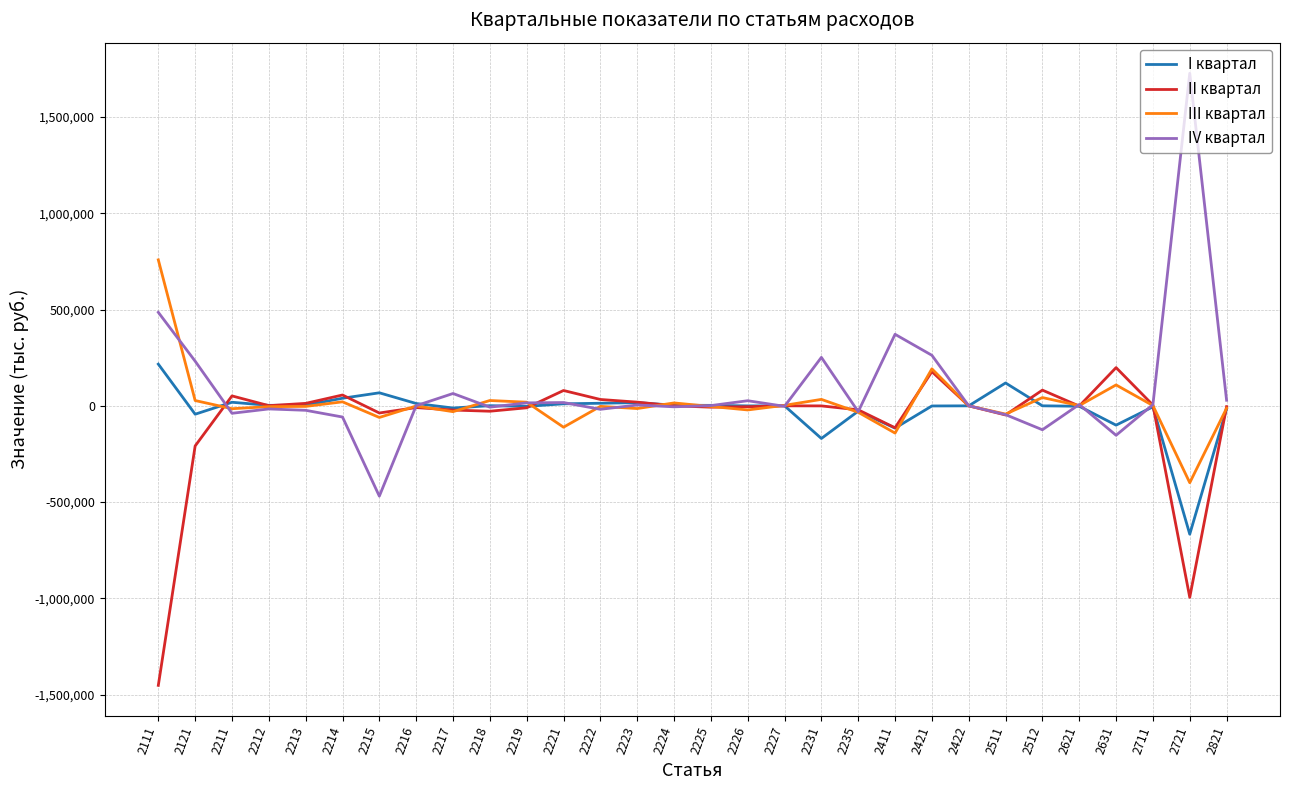

Which series has the widest spread of values?

IV квартал